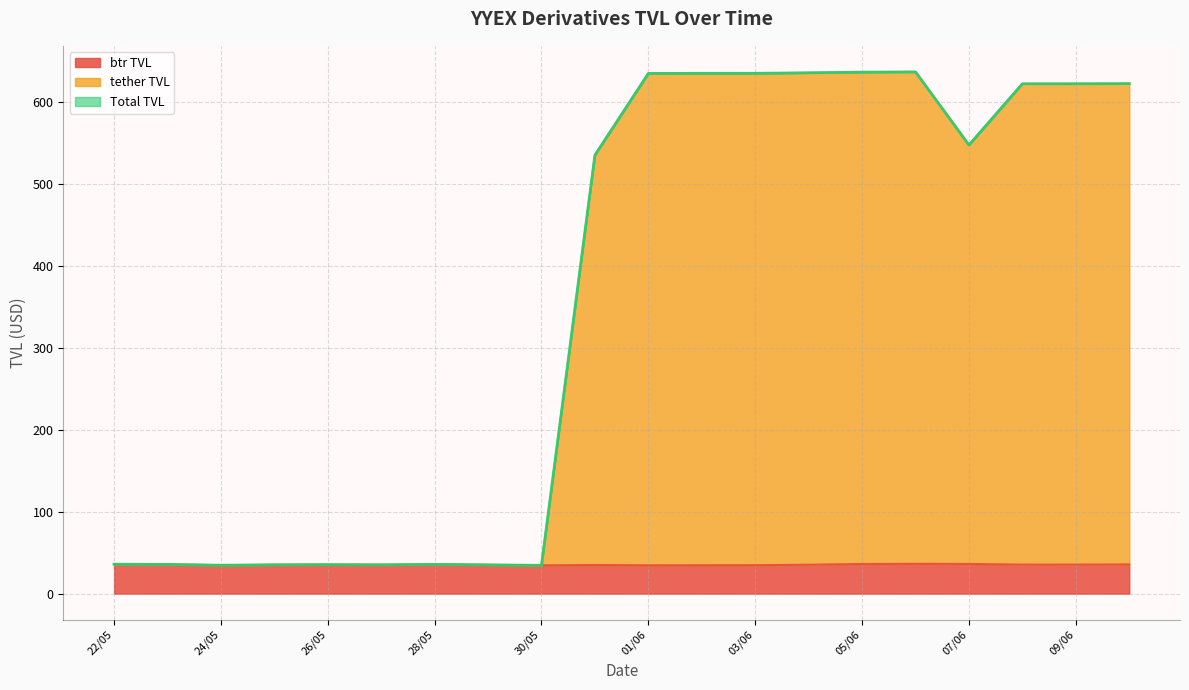

What are all the series names shown in the legend?

btr TVL, tether TVL, Total TVL